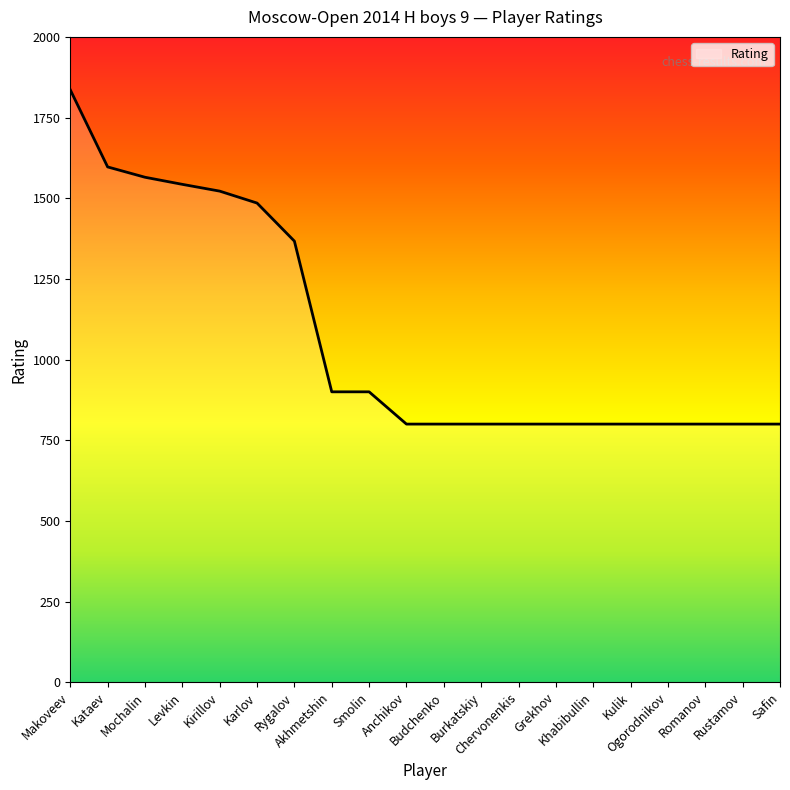

Reading left to right, list all the values displayed in this chart.

1836	1597	1565	1543	1522	1485	1367	900	900	800	800	800	800	800	800	800	800	800	800	800